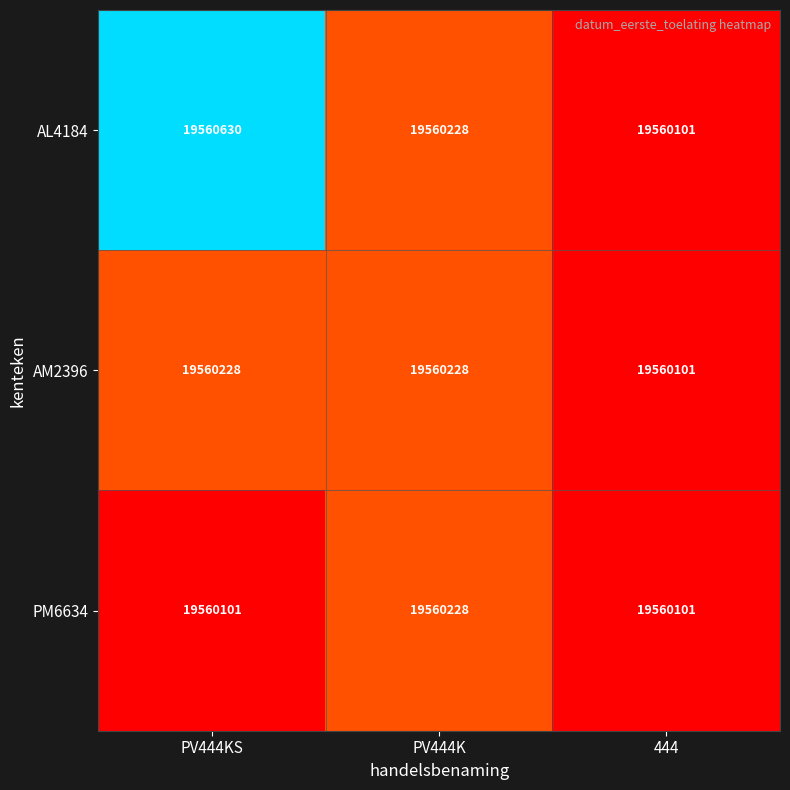

What is the average value of the AL4184 series?

19560320